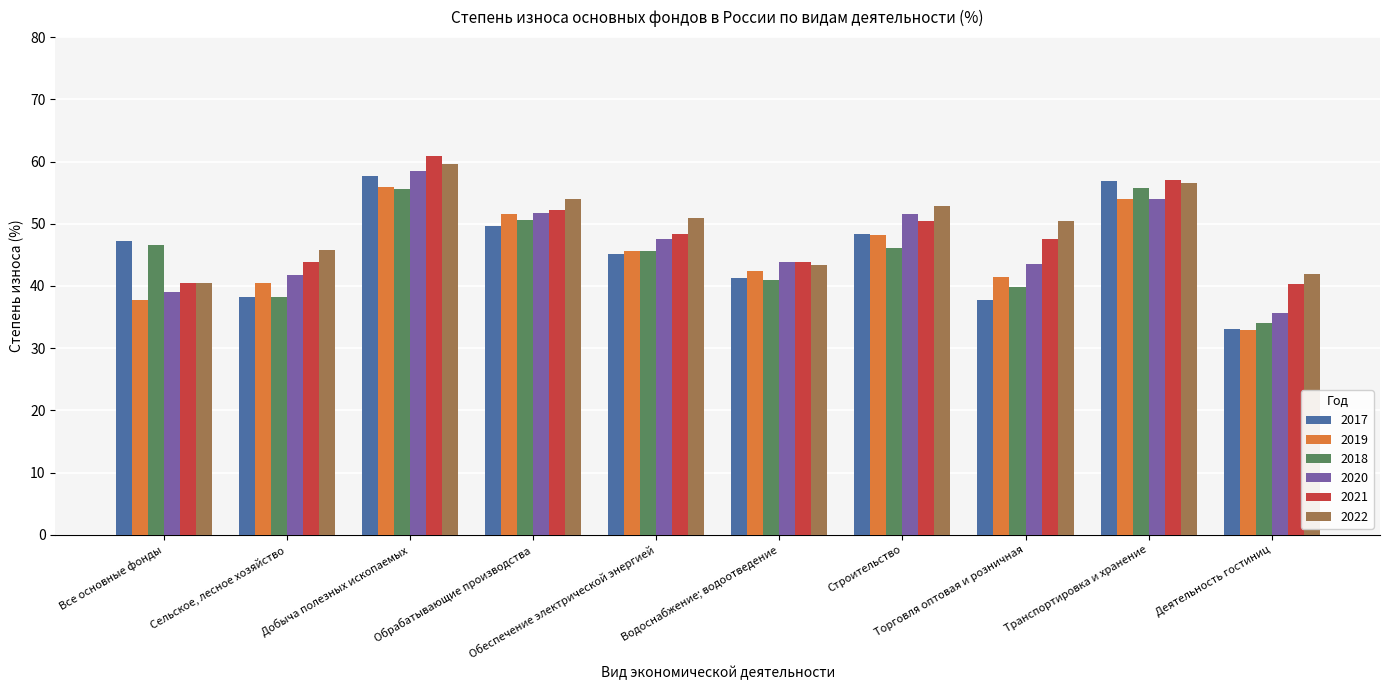

Rank the categories by 2019 value from highest to lowest.

Добыча полезных ископаемых, Транспортировка и хранение, Обрабатывающие производства, Строительство, Обеспечение электрической энергией, Водоснабжение; водоотведение, Торговля оптовая и розничная, Сельское, лесное хозяйство, Все основные фонды, Деятельность гостиниц